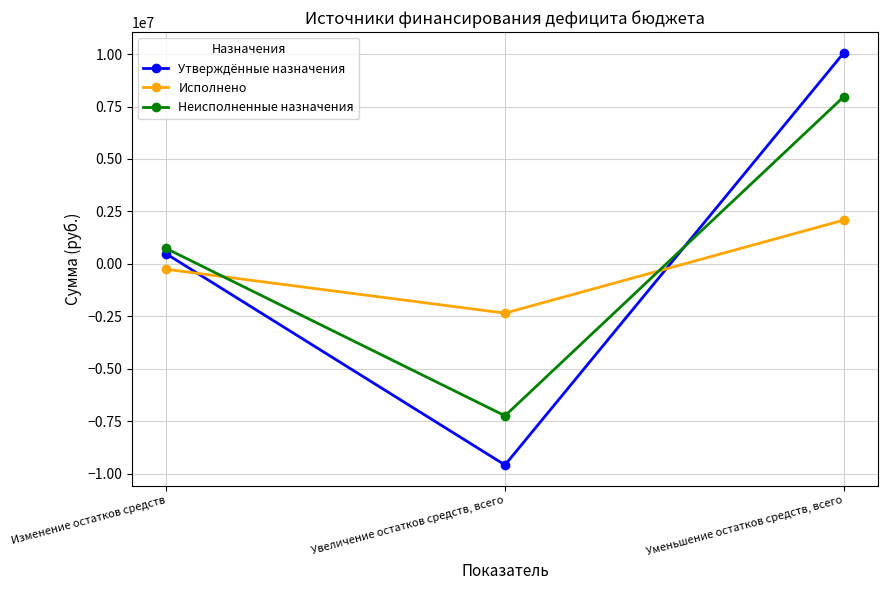

True or false: Исполнено has a value of -3218013.9 at Увеличение остатков средств, всего.

False